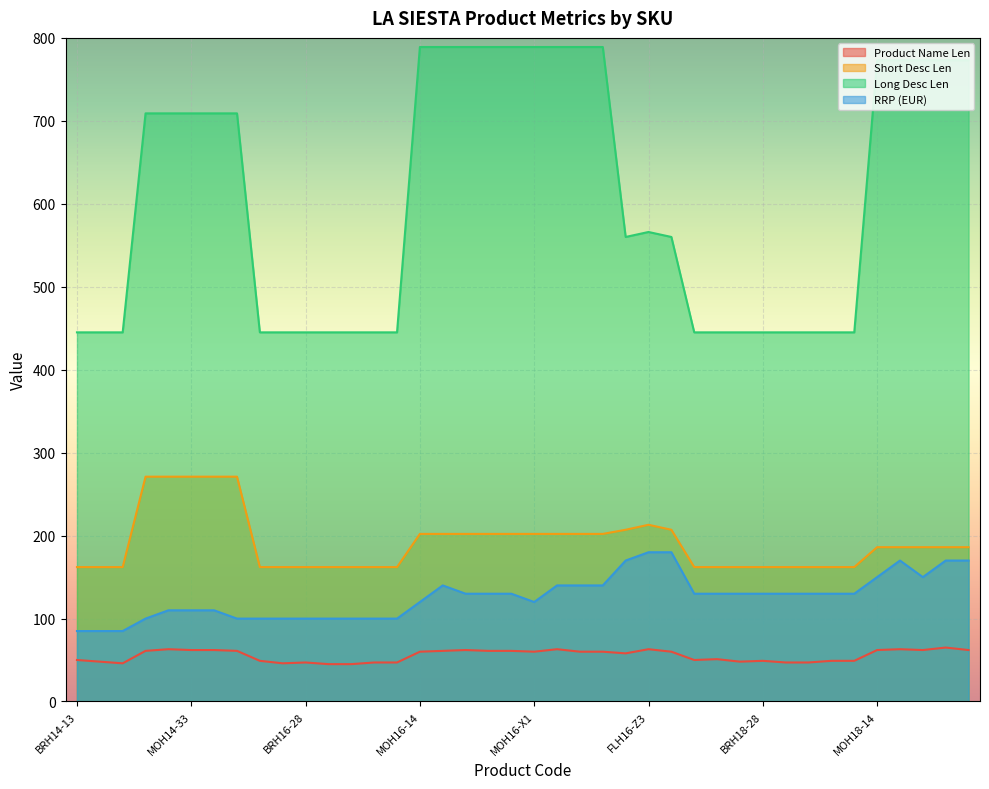

What position from the left is MOH14-33?

6